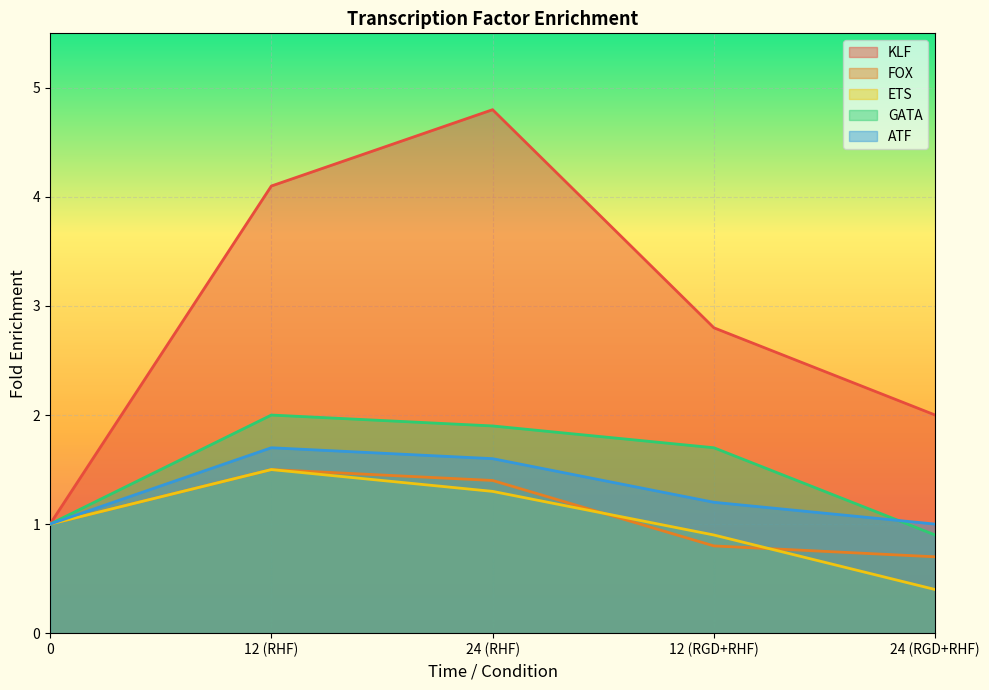

How many values in the ETS series are below 1?

2